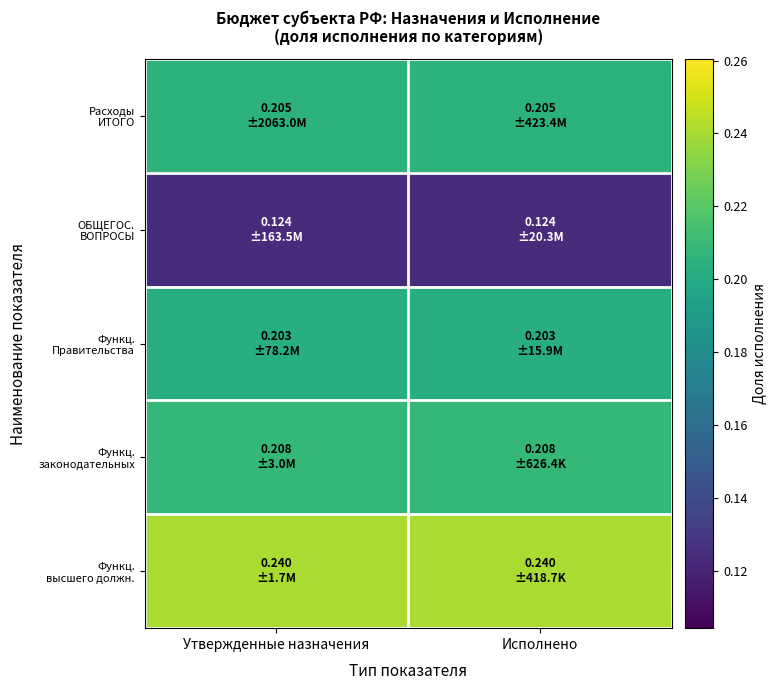

Which series has the largest range (max minus min)?

Расходы ИТОГО